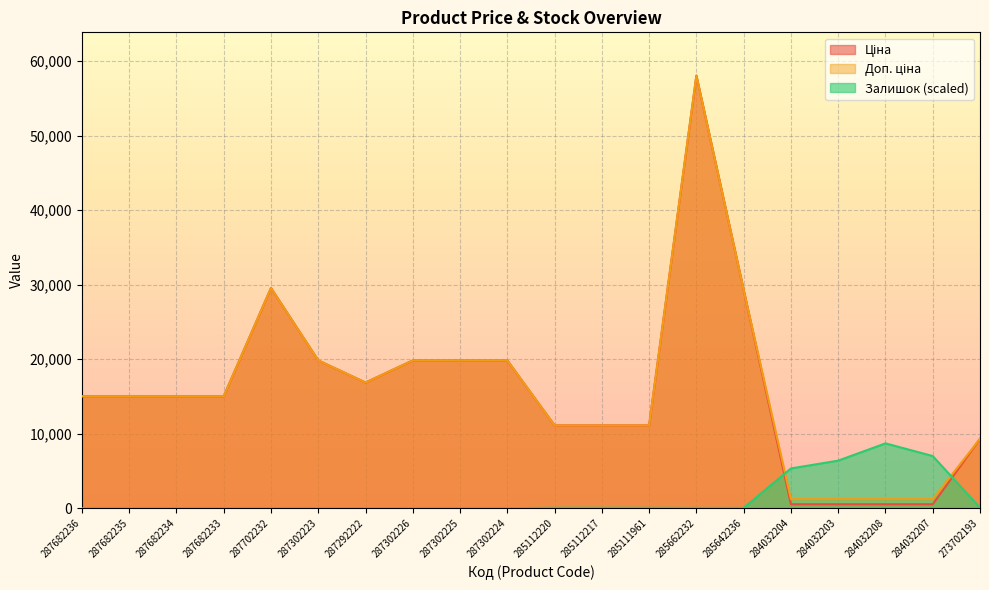

True or false: Ціна has more than 0 points higher than both neighbors.

True